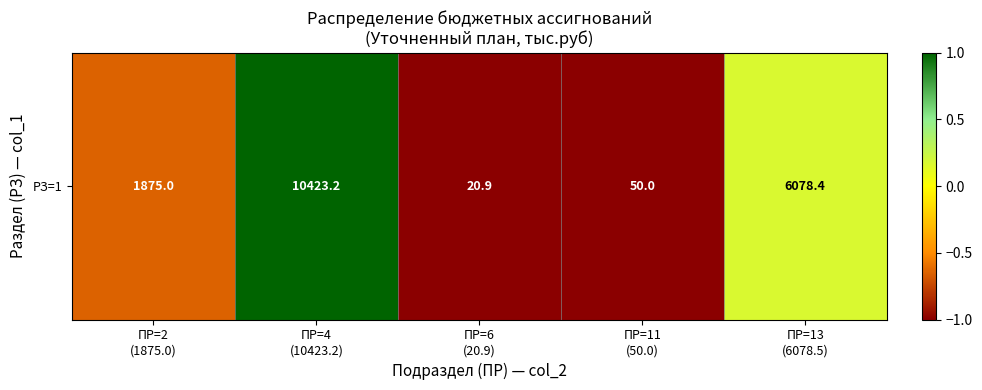

How many data points are above 0?

2